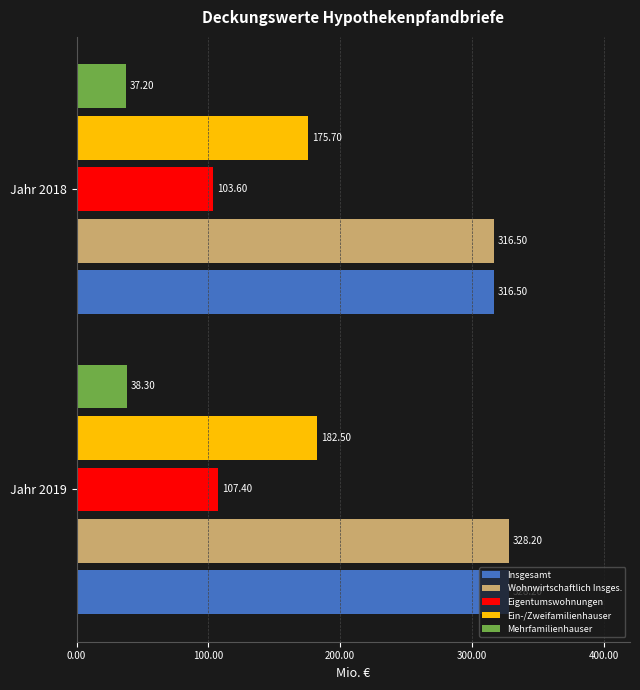

What is the minimum value shown in the chart?

37.2